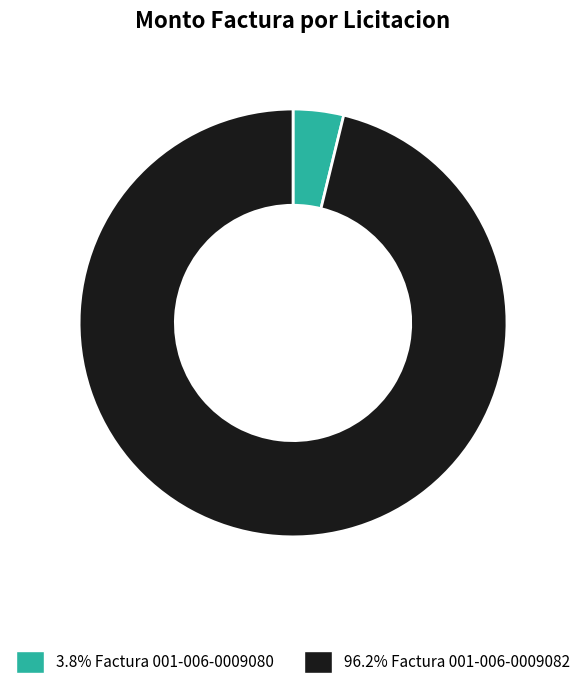

Is there a majority slice in this chart?

Yes